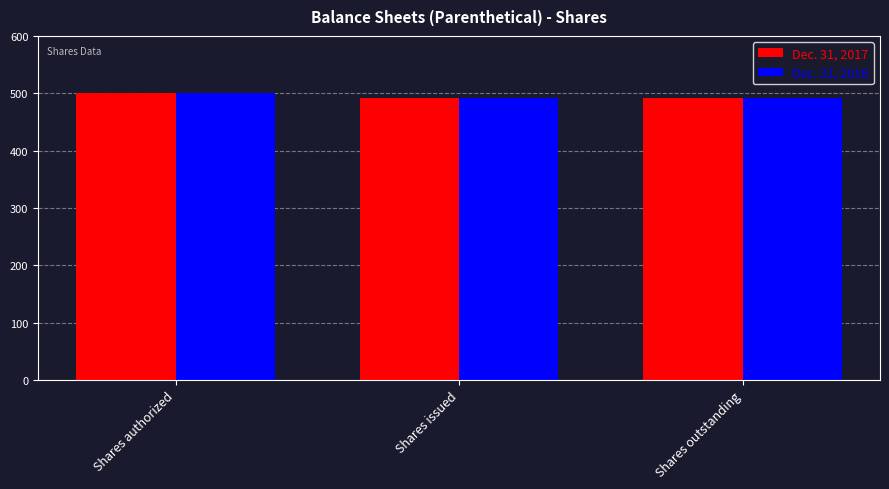

What is the difference between the maximum and minimum values in the Dec. 31, 2016 series?

7.6